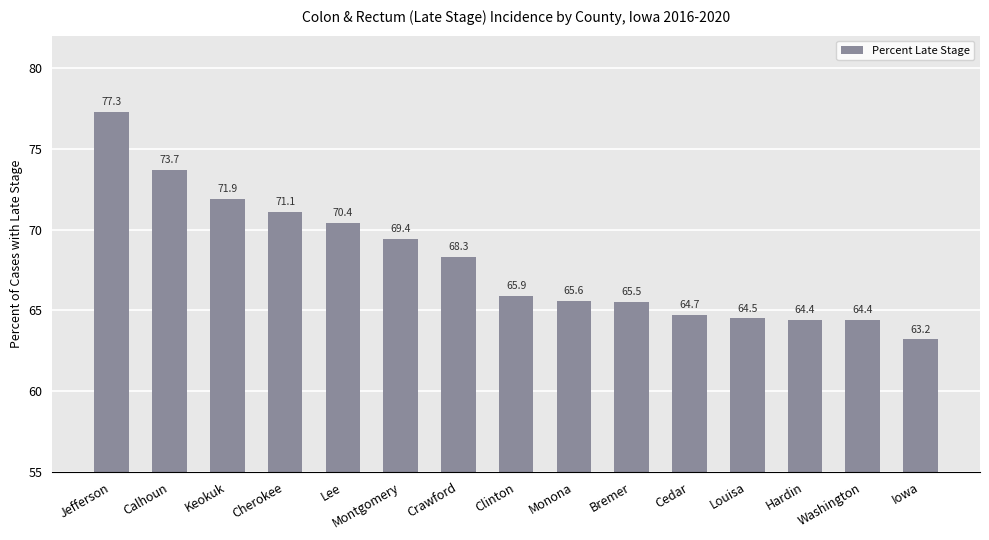

Which has a higher value, Keokuk or Calhoun?

Calhoun